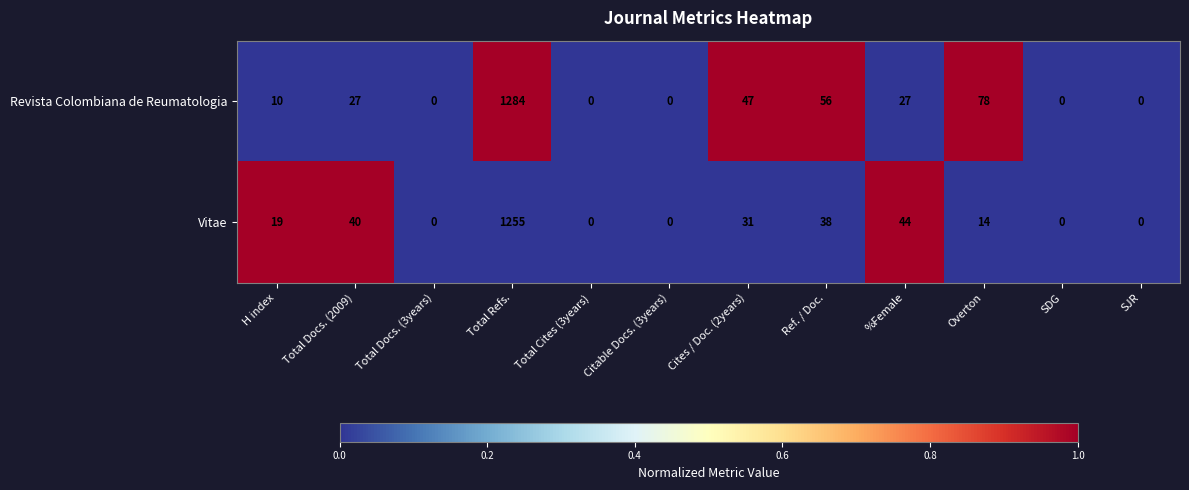

Read the Vitae value at %Female, to the nearest 10.

40